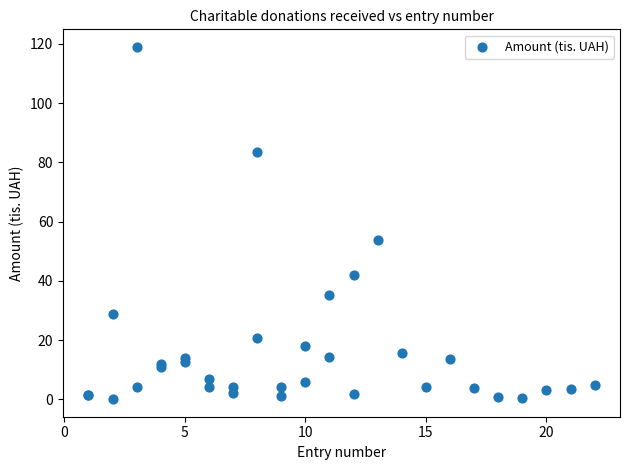

What Y value in the scatter plot is closest to 59?

53.9